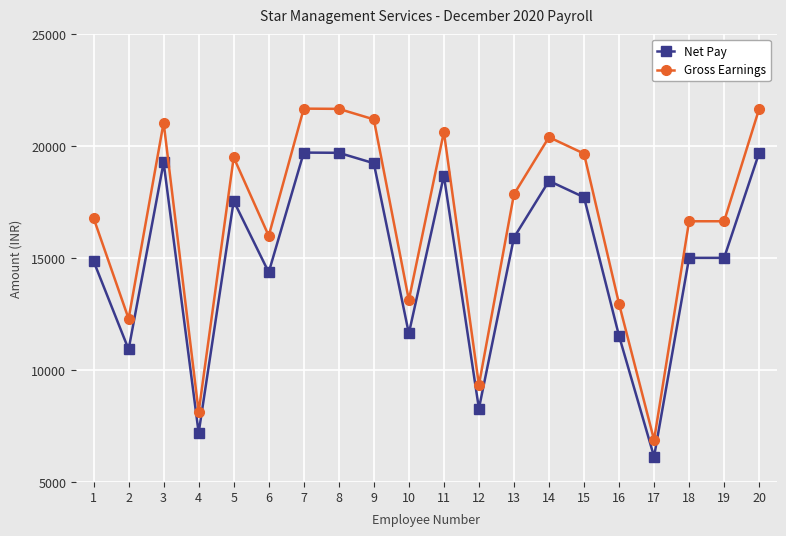

True or false: Gross Earnings and Net Pay intersect in this chart.

False